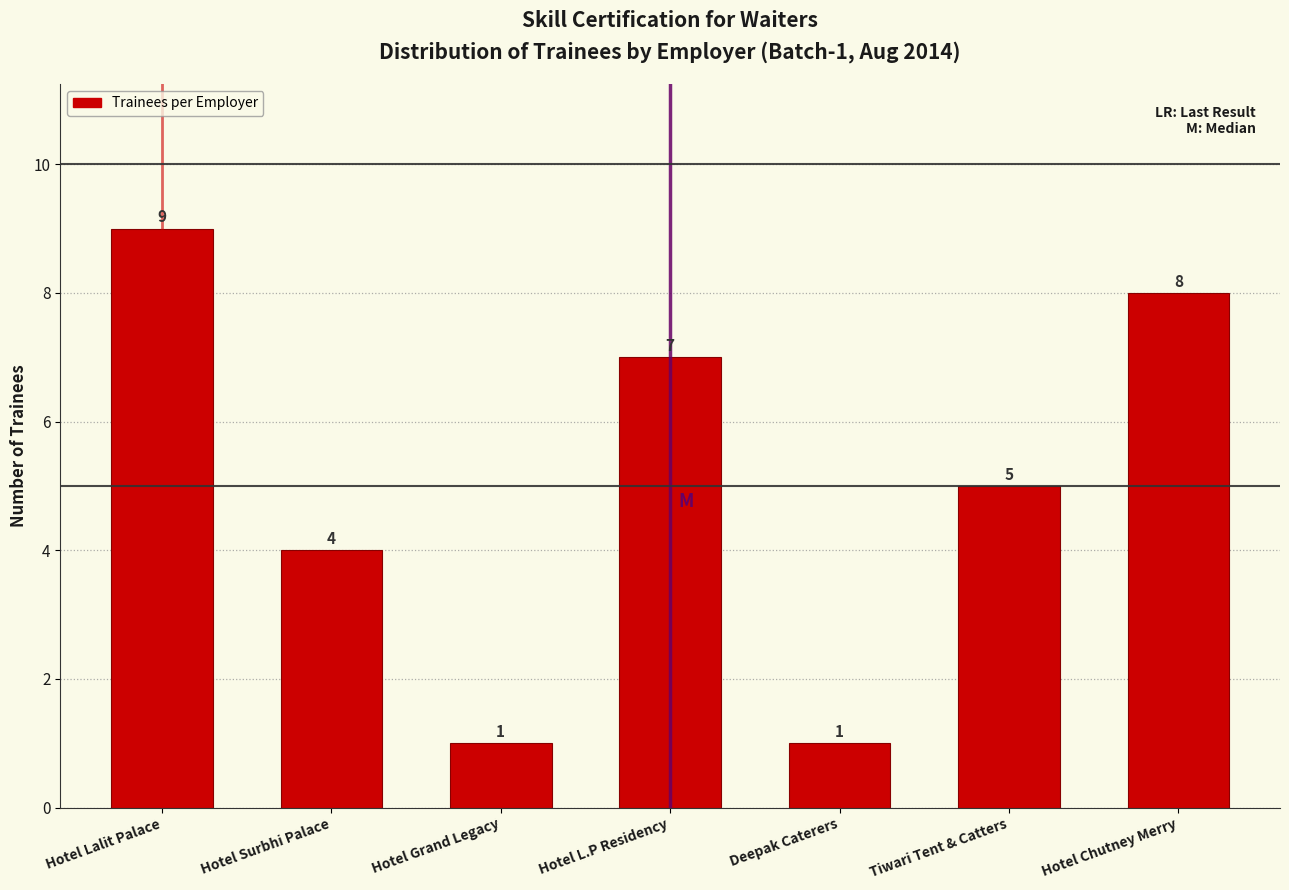

Reading right to left, extract all data points from this chart.

8	5	1	7	1	4	9